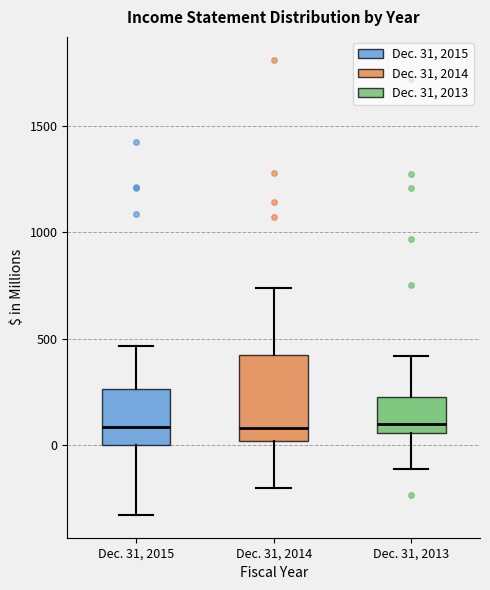

Reading left to right, transcribe this box plot: for each box, give where its median line is, the range the box spans, and where its two whiskers end, as read against the y-axis. The values are not printed on the chart, so give them approximately, as read against the axis.

Dec. 31, 2015: median 100, box 0 to 250, whiskers -350 to 450
Dec. 31, 2014: median 100, box 0 to 400, whiskers -200 to 750
Dec. 31, 2013: median 100, box 50 to 200, whiskers -100 to 400